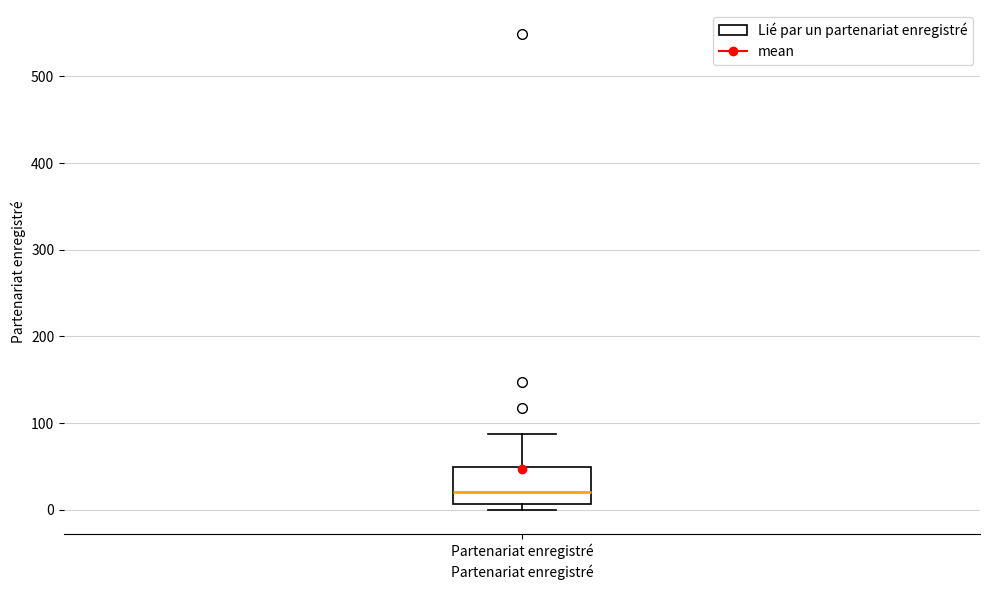

Read this box plot against the y-axis: the position of the median line, the range covered by the box, and the ends of both whiskers. The values are not printed on the chart, so give them approximately, as read against the axis.

median 20, box 10 to 50, whiskers 0 to 90